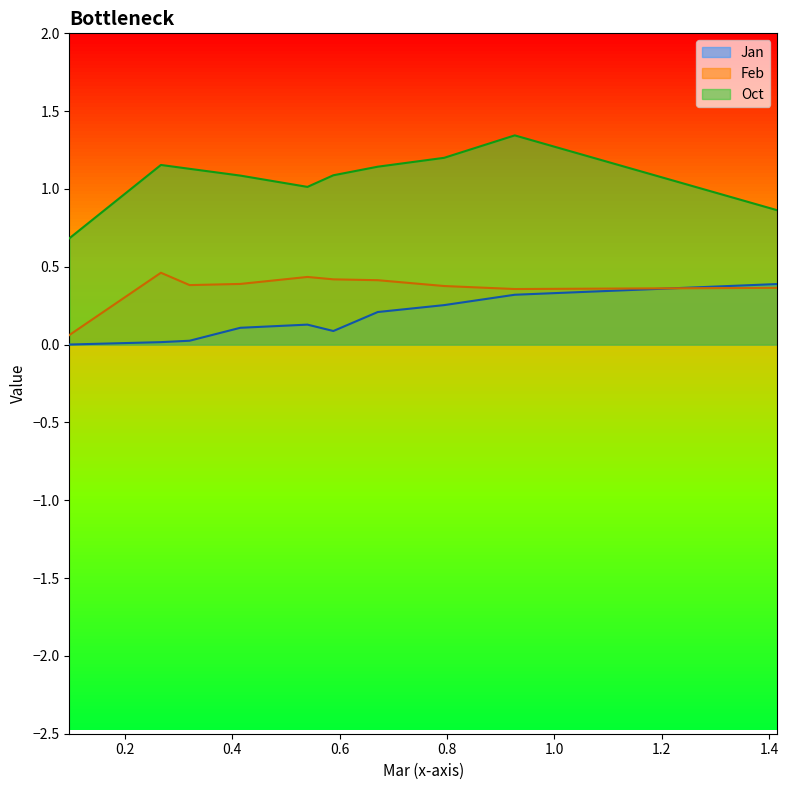

What is the difference between the maximum and minimum values in the Jan series?

0.4